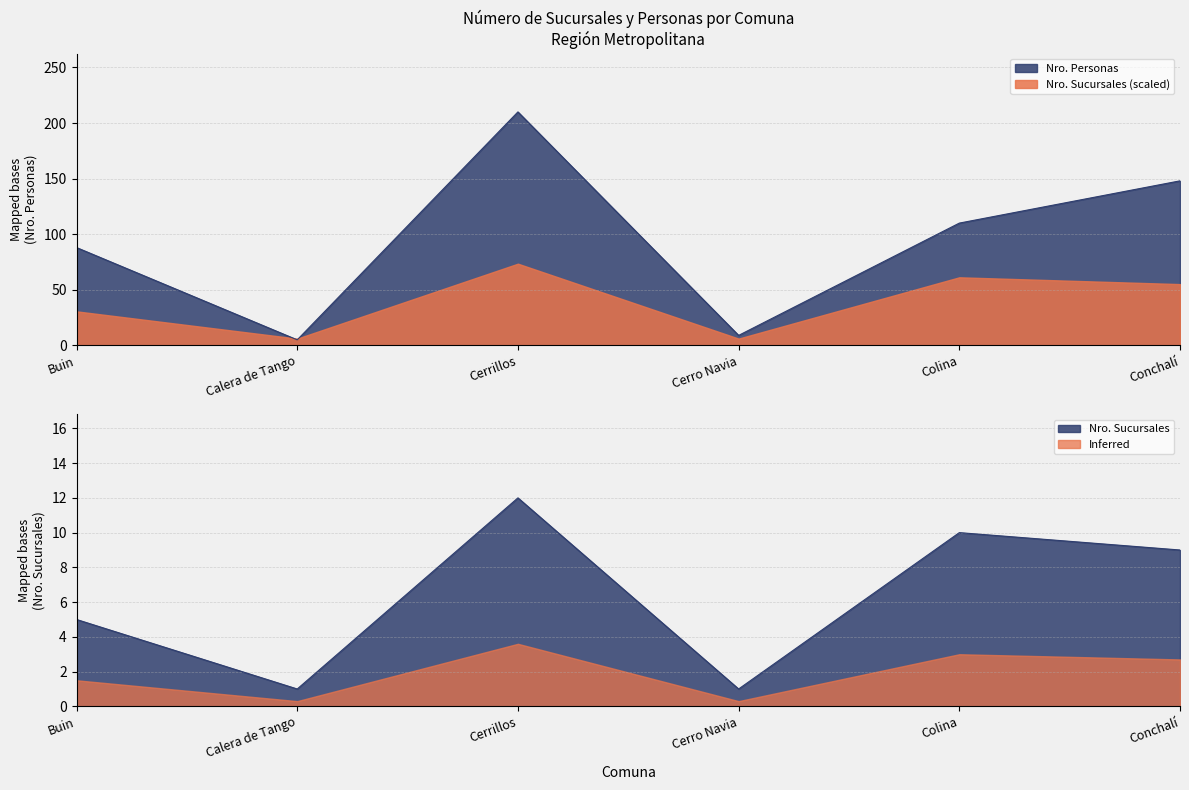

Which series has the largest range (max minus min)?

Nro. Personas